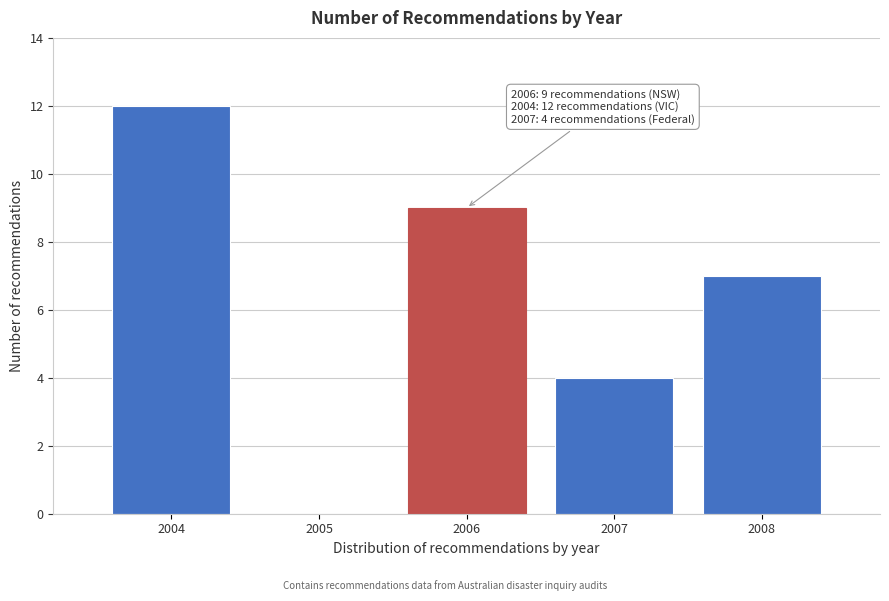

Reading left to right, list all the values displayed in this chart.

2004=12	2005=0	2006=9	2007=4	2008=7